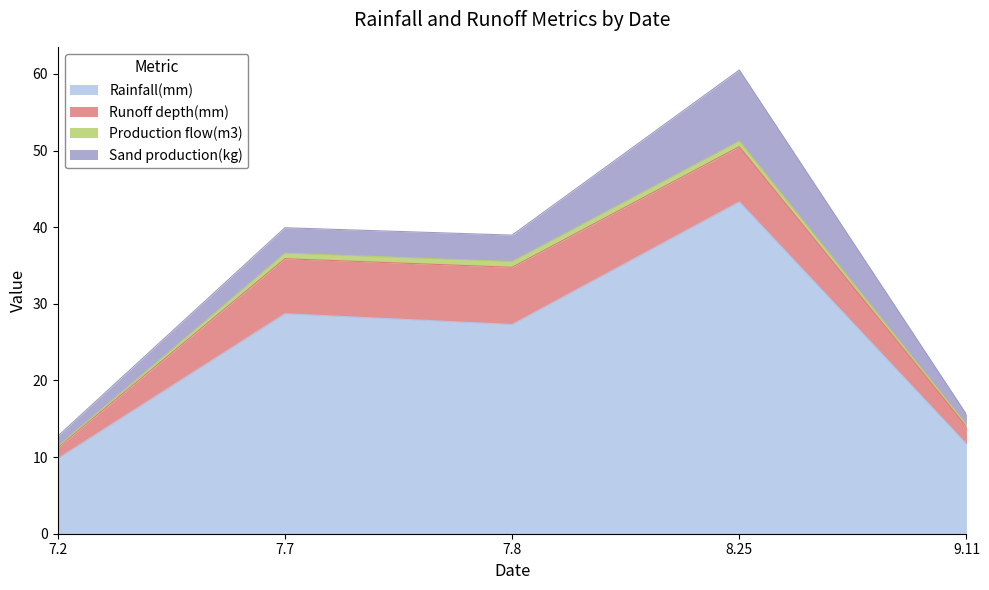

What position from the left is 7.7?

2